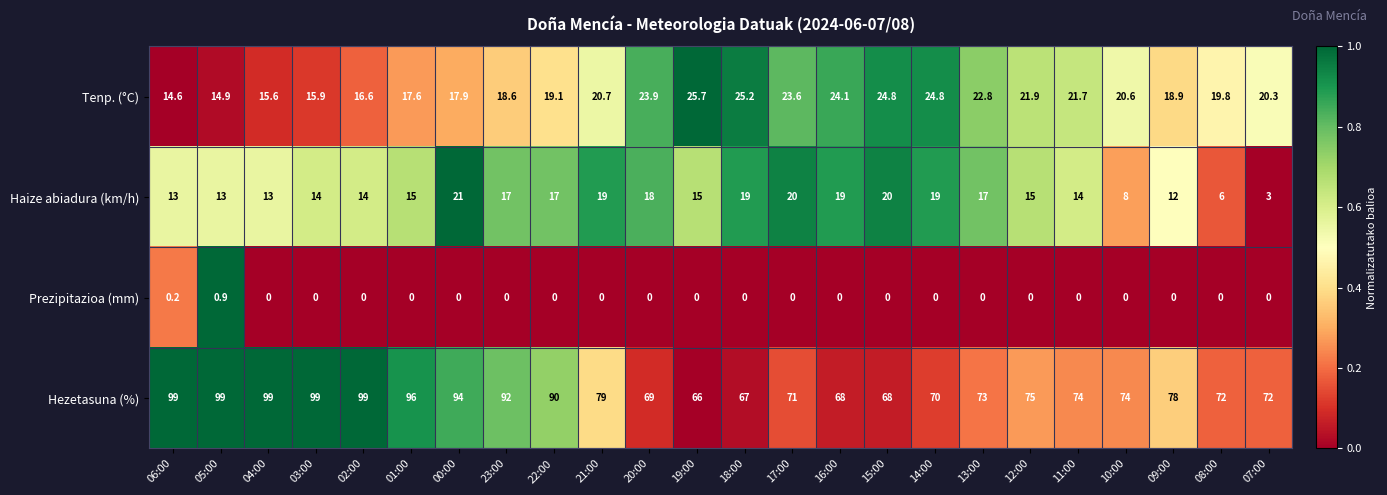

What is the spread (max minus min) of values at 21:00?

79.0